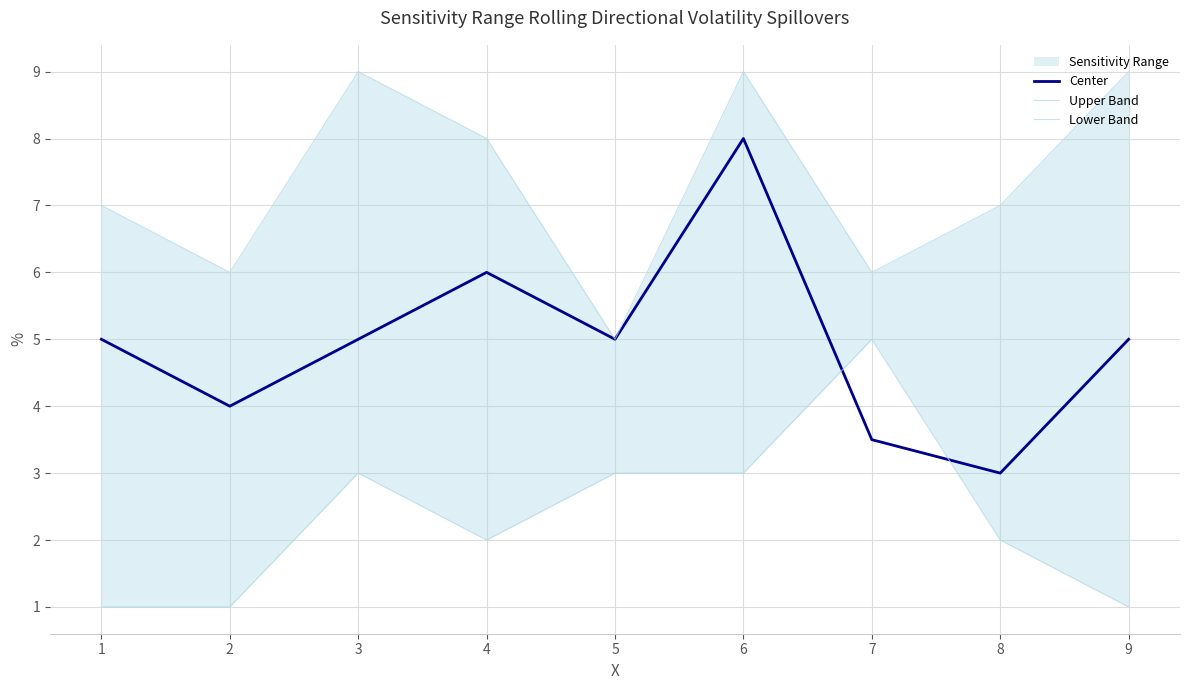

What is the value of the Lower Band point at the 1st from the left?

1.0